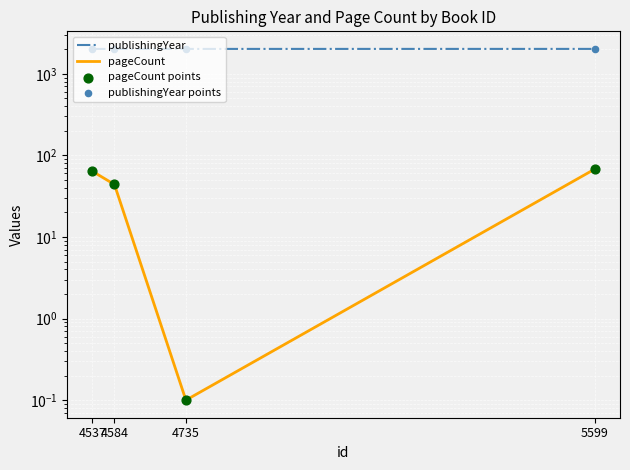

Which series has the largest total across all categories?

publishingYear